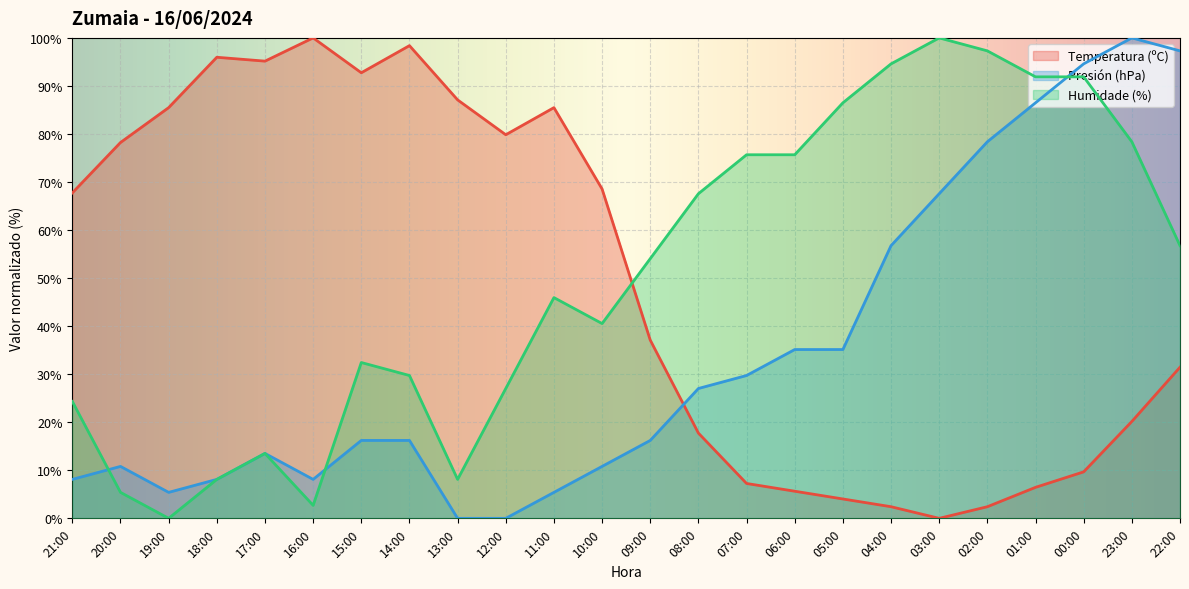

How many lines are shown in the chart?

3